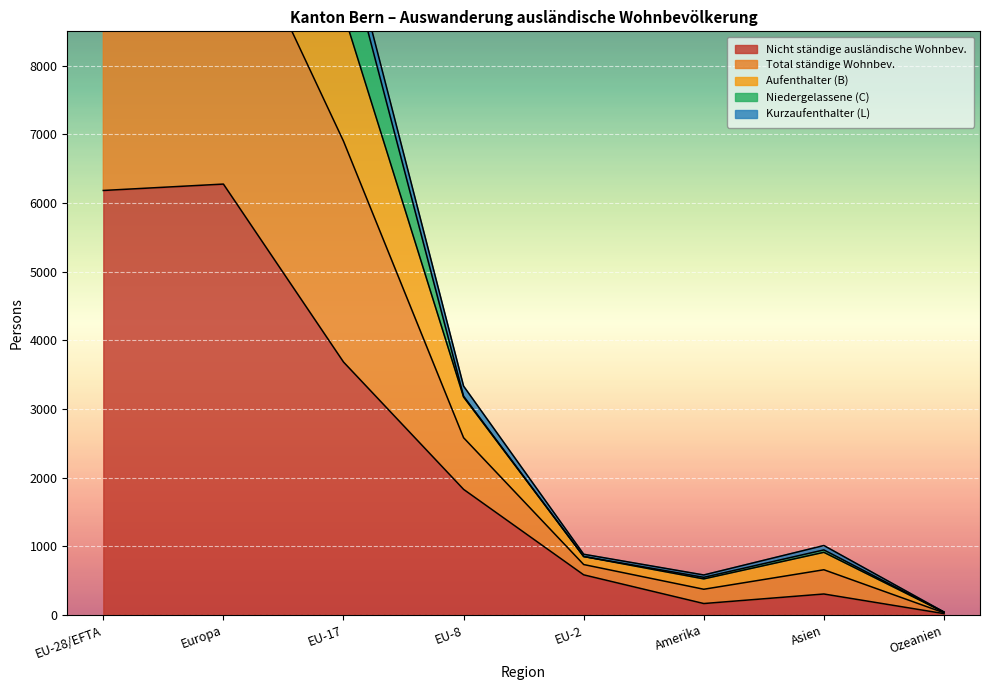

Is the value of Nicht ständige ausländische Wohnbev. at EU-28/EFTA greater than the value of Total ständige Wohnbev. at Amerika?

Yes